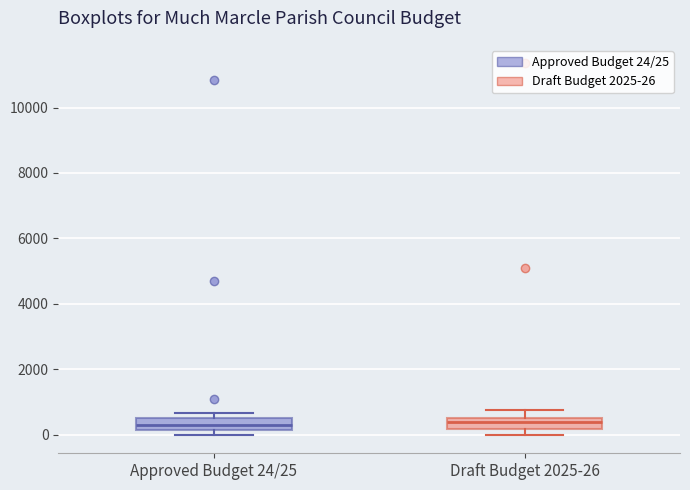

Reading left to right, read every box against the y-axis: the position of its median line, the range the box covers, and the ends of its whiskers. The values are not printed on the chart, so give them approximately, as read against the axis.

Approved Budget 24/25: median 400, box 200 to 600, whiskers 0 to 600 (just above the box's upper edge)
Draft Budget 2025-26: median 400, box 200 to 600, whiskers 0 to 800